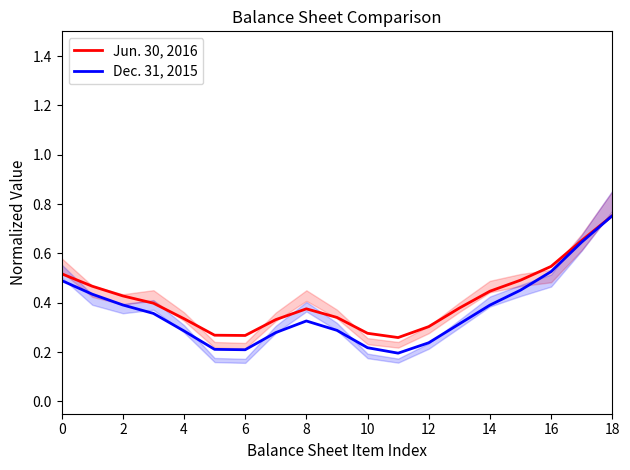

True or false: Jun. 30, 2016 and Dec. 31, 2015 cross at least once.

False